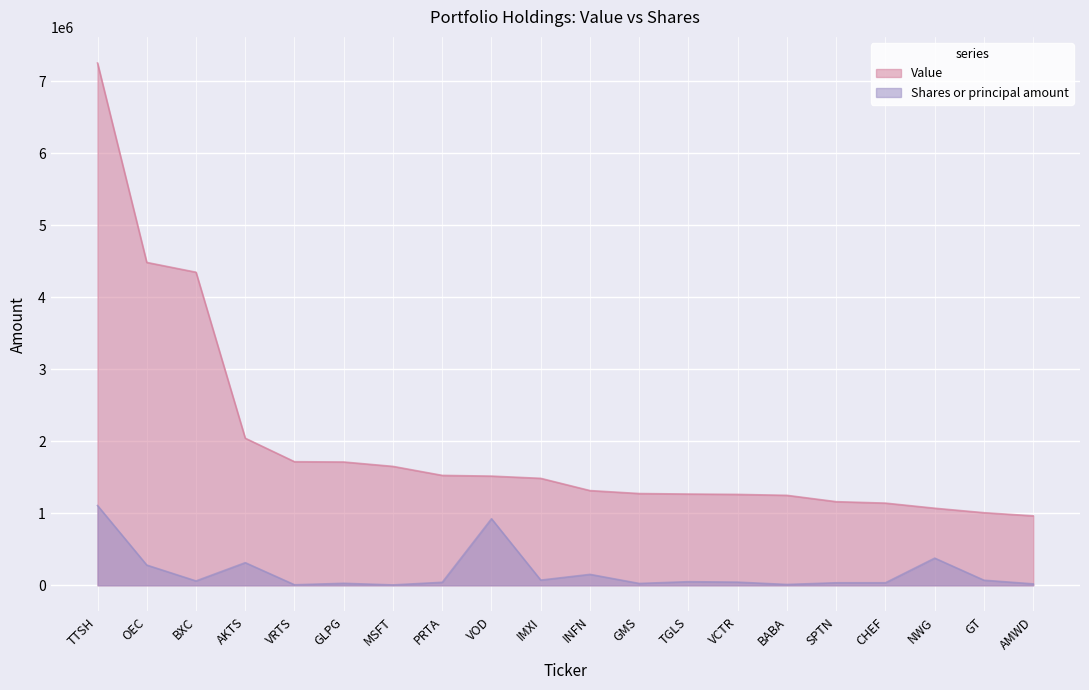

What is the difference between the Shares or principal amount values at GLPG and TTSH?

1079569